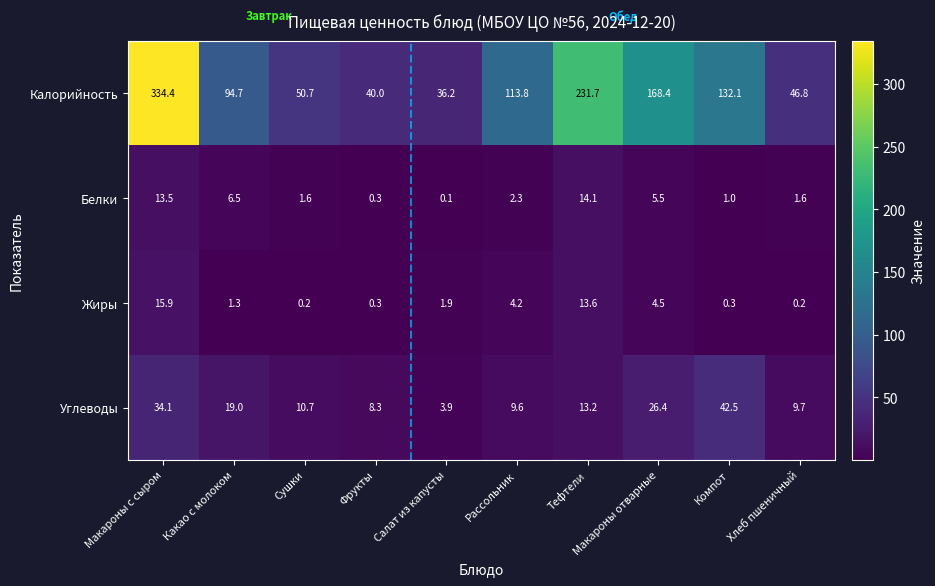

How many data points in Белки are less than 2?

5